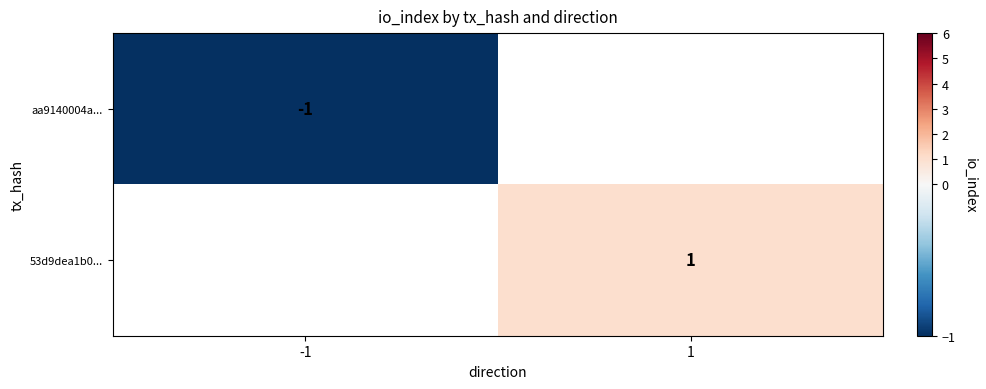

Is the value of aa9140004a... at -1 greater than the value of 53d9dea1b0... at 1?

No